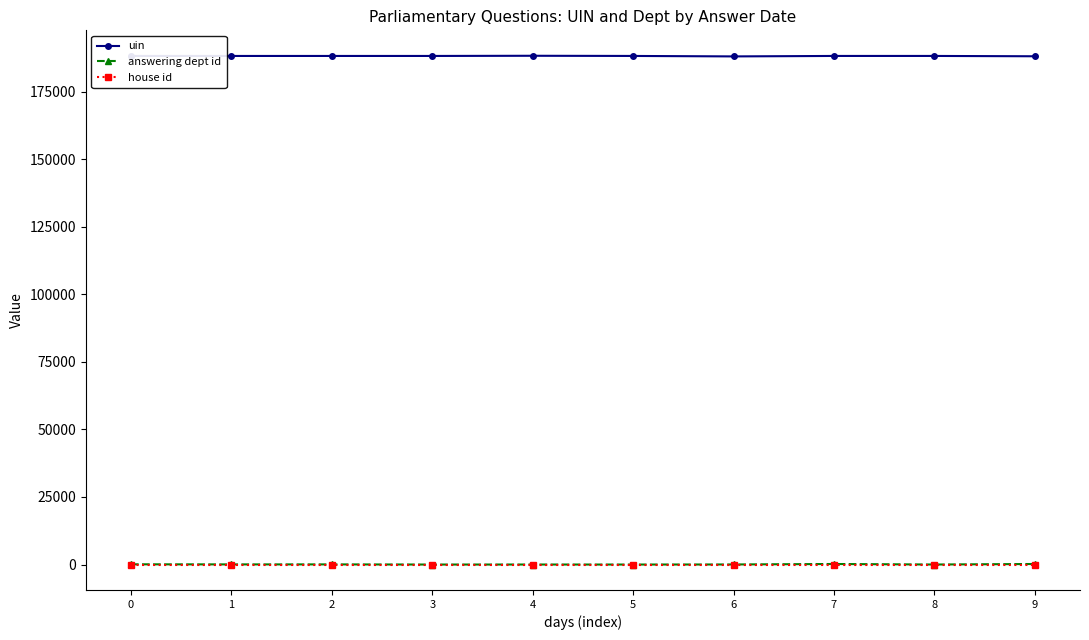

What is the difference between the highest and lowest values at 7?

188201